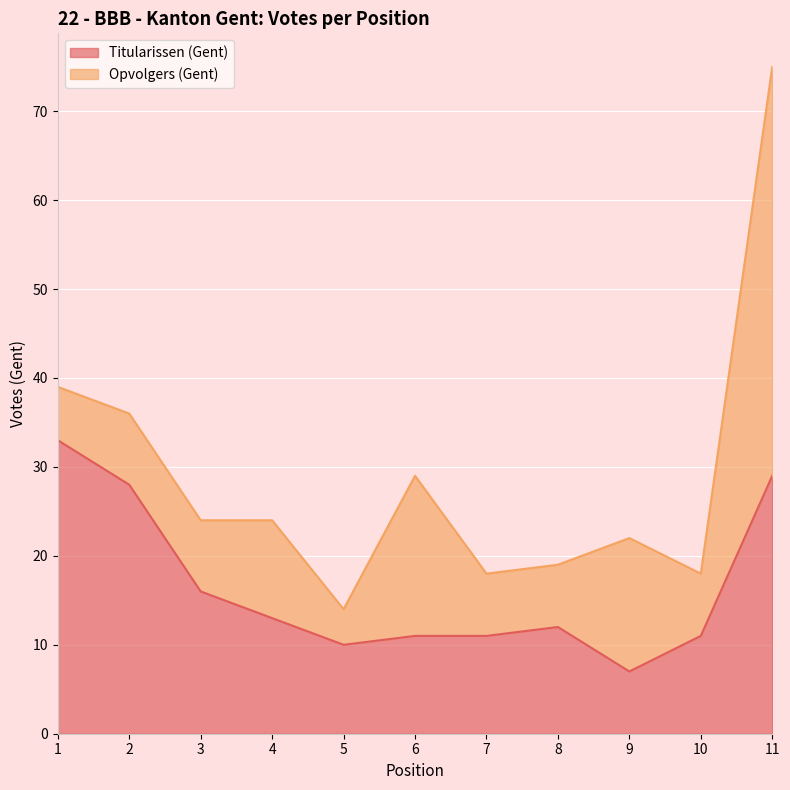

What is the highest value of the Titularissen (Gent) series?

33